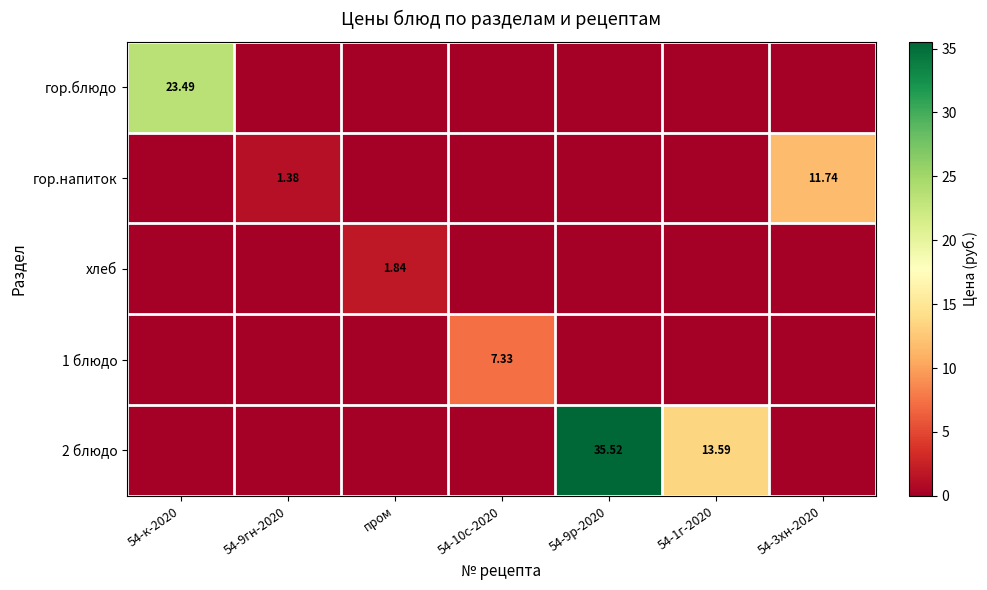

What is the total value across all series at 54-9гн-2020?

1.4